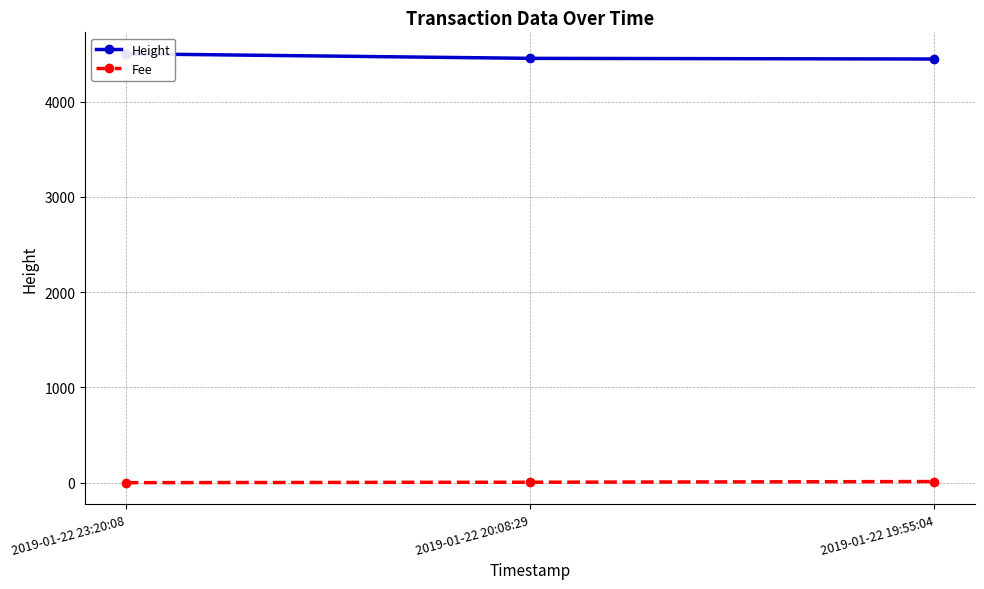

At which label is Fee closest to 5?

2019-01-22 20:08:29